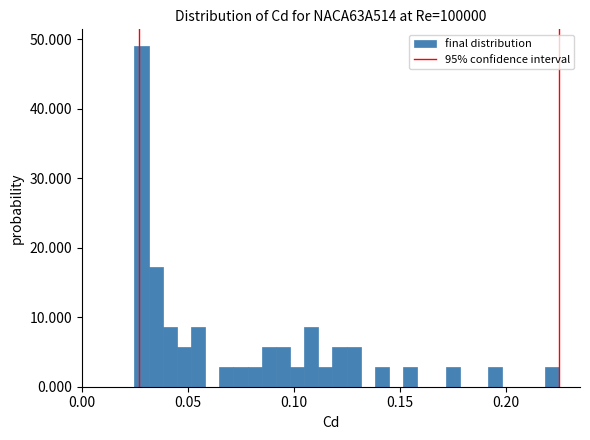

Around what value on the x-axis is the tallest bar? Give the approximate position of its centre, as read against the axis.

0.030